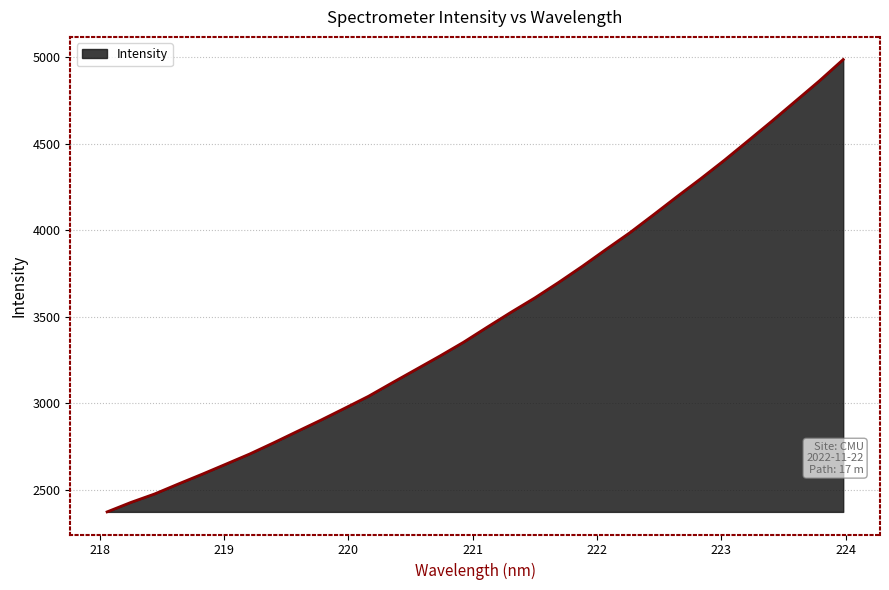

What is the maximum value shown in the chart?

4986.9